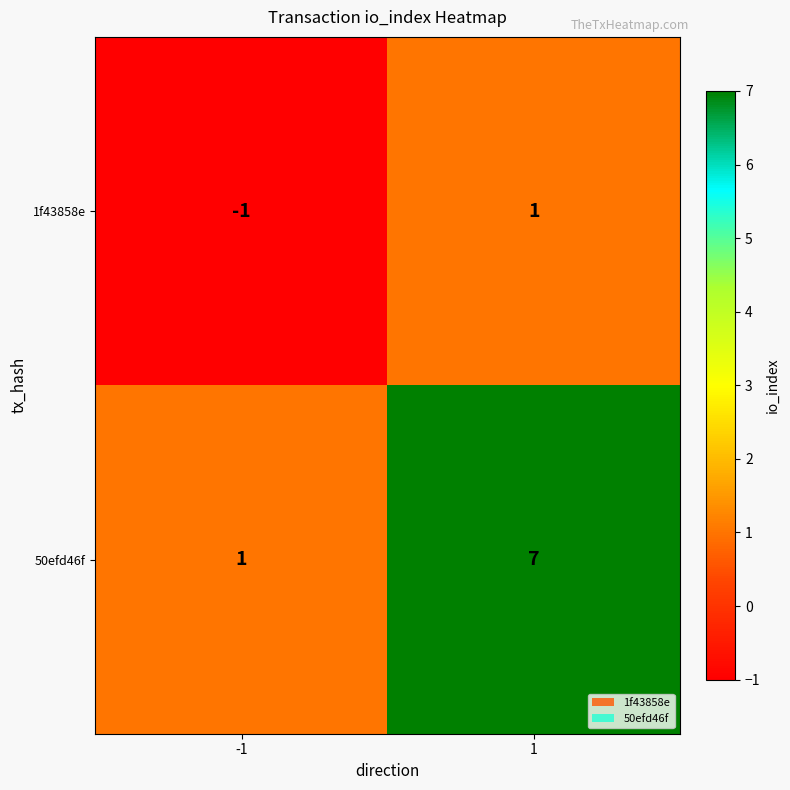

Reading left to right, extract all data points from this chart.

1f43858e: -1=-1	1=1
50efd46f: -1=1	1=7